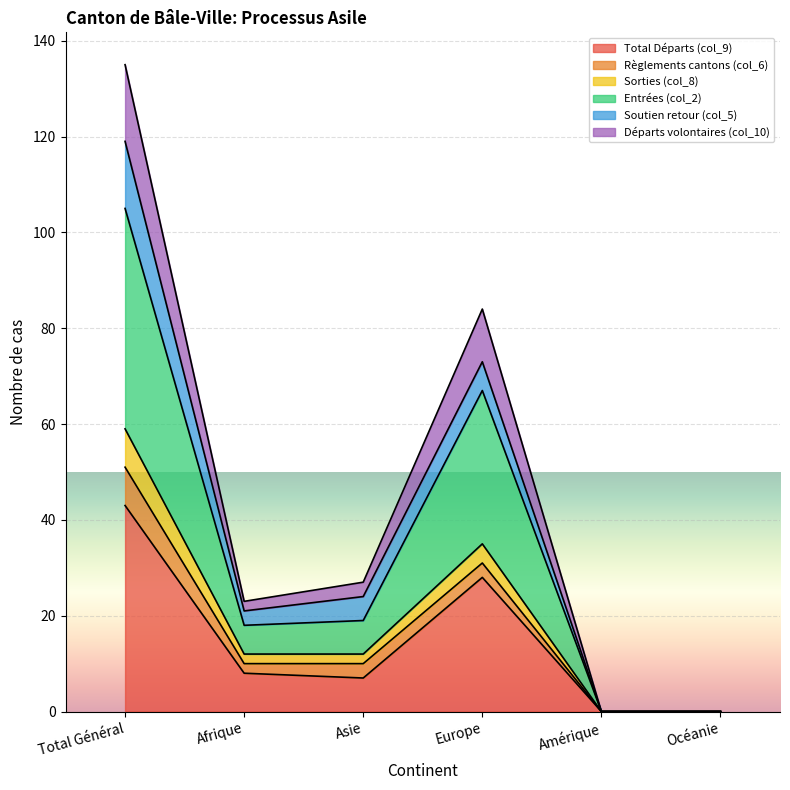

The value of Total Départs (col_9) at Amérique is -28. True or false?

False